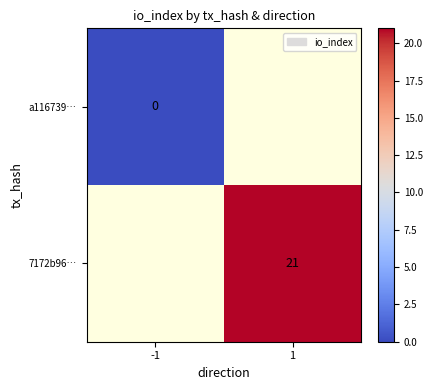

The 7172b96… series shows 21 at 1. True or false?

True